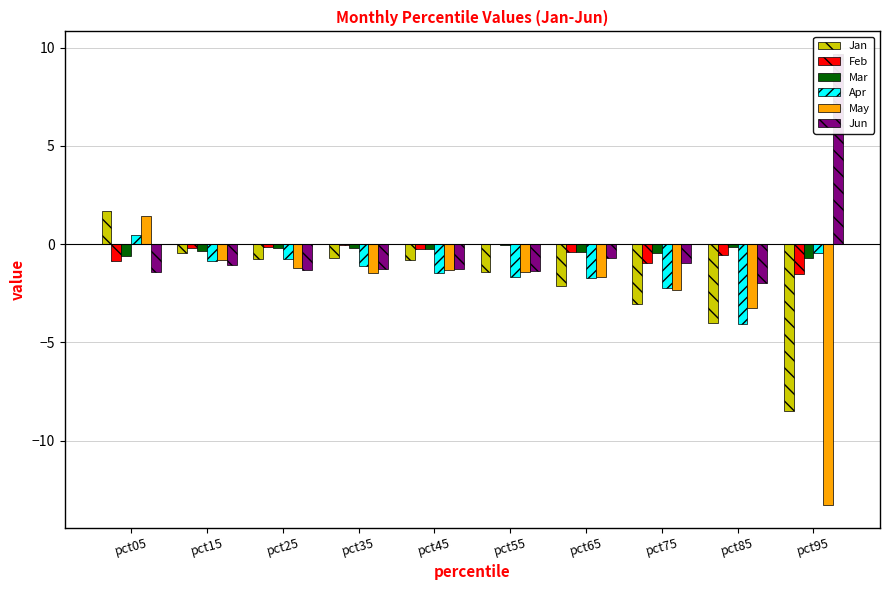

Between pct45 and pct95, which is larger?

pct45